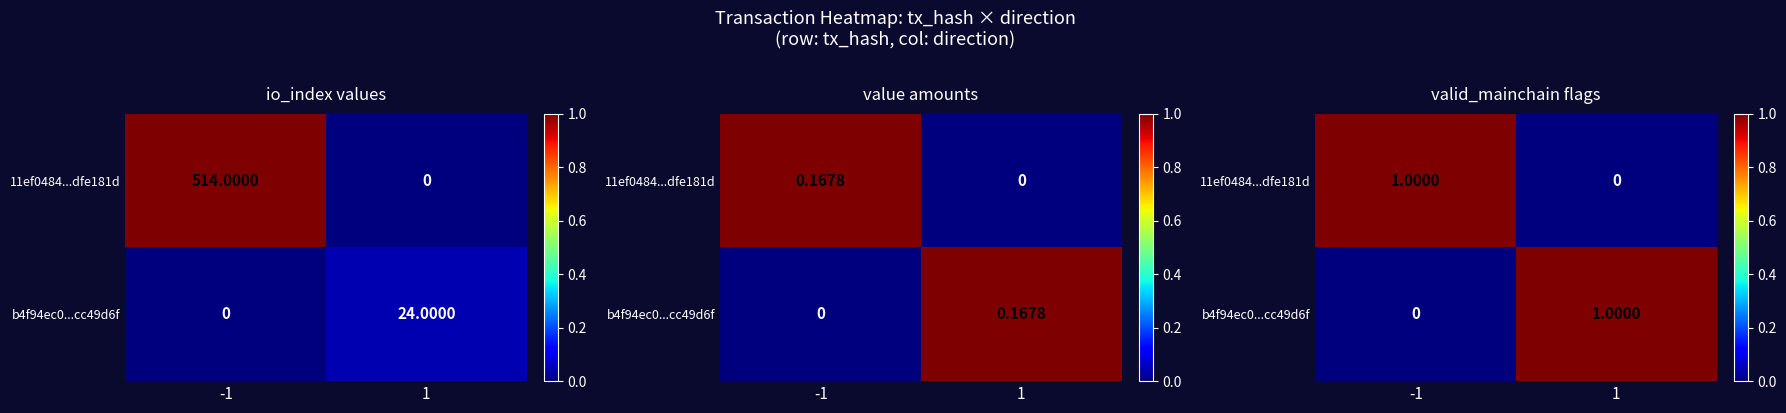

How many values in 11ef0484...dfe181d are above zero?

1